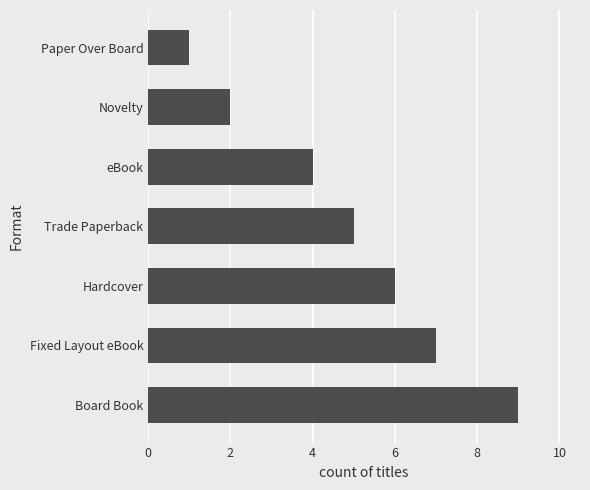

Is it true that the value at Hardcover is 6?

True